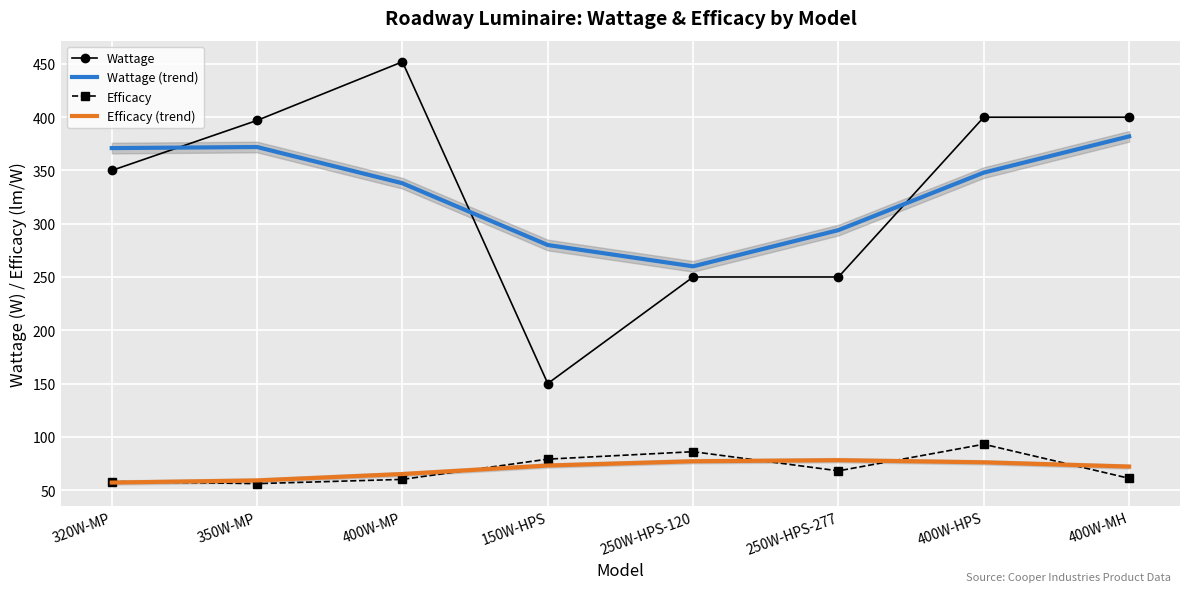

True or false: Wattage and Wattage (trend) cross at least once.

True